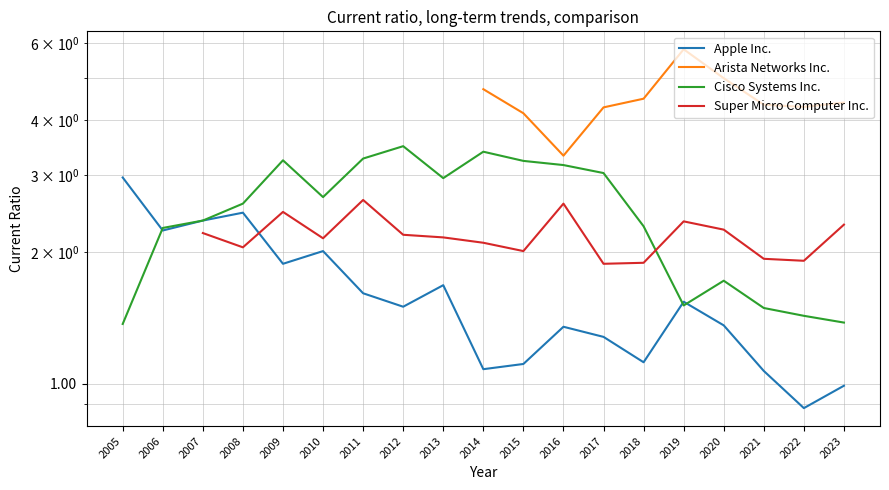

Does the chart have visible grid lines?

Yes